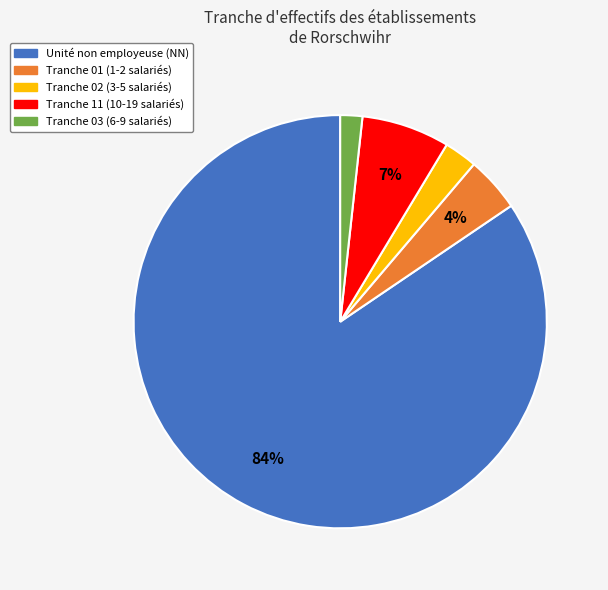

To the nearest percent, what is the average slice percentage?

20%